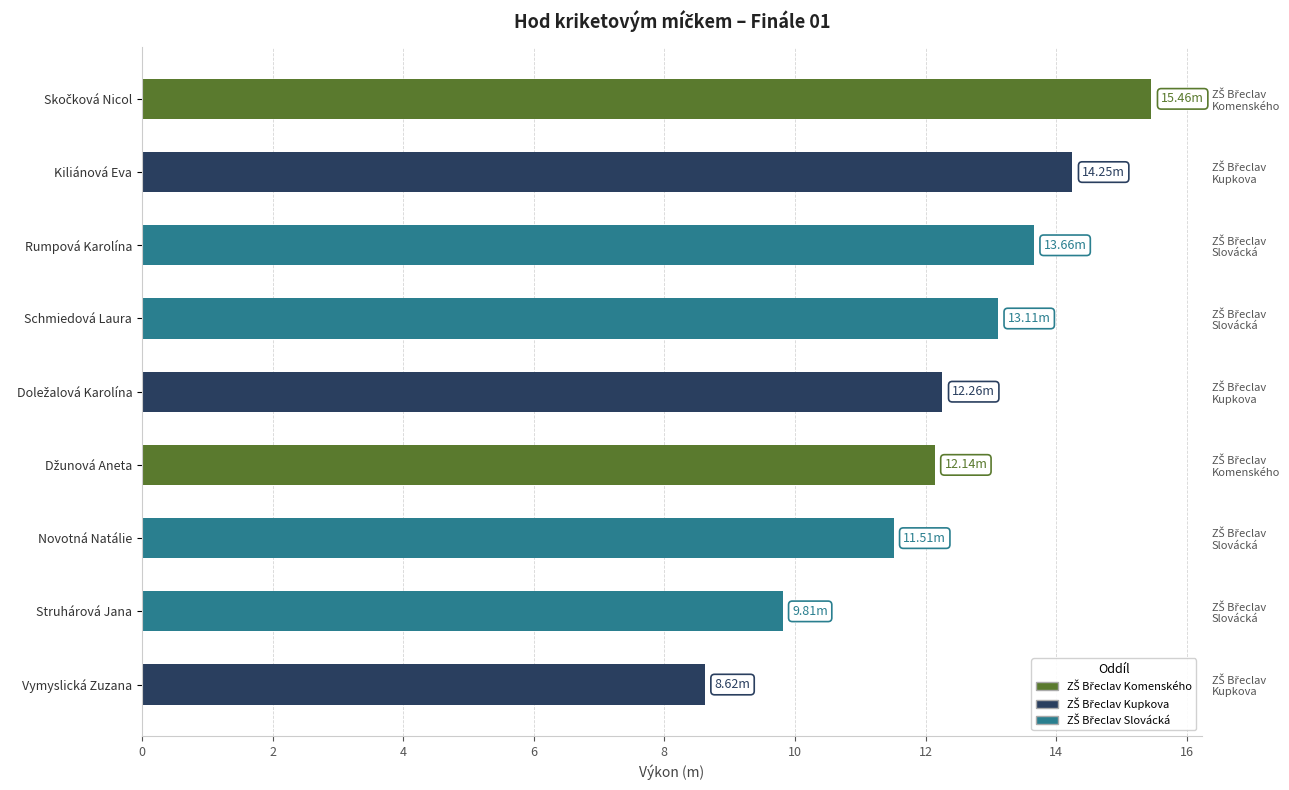

Reading left to right, what are all the values shown in this chart?

15.5	14.2	13.7	13.1	12.3	12.1	11.5	9.8	8.6